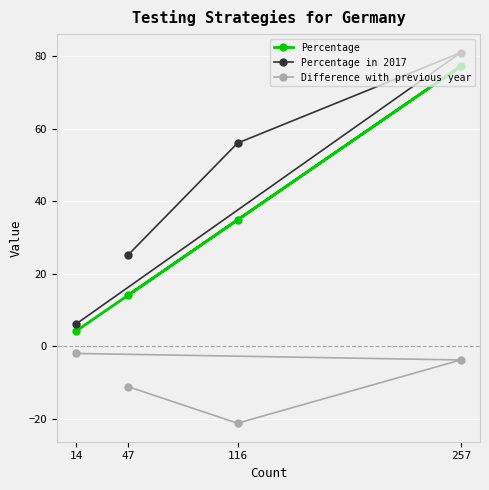

Reading left to right, extract all data points from this chart.

Percentage: 14=4.2	47=14.1	116=34.8	257=77.2
Percentage in 2017: 14=6.2	47=25.2	116=56.0	257=80.9
Difference with previous year: 14=-1.9	47=-11.1	116=-21.2	257=-3.7